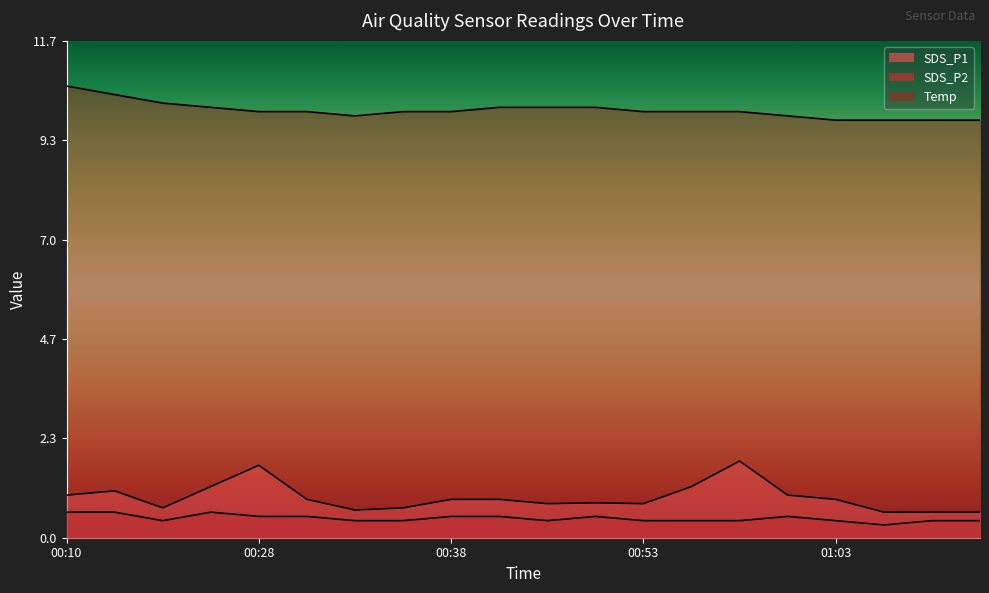

True or false: Temp has a value of 10.1 at 00:46.

True